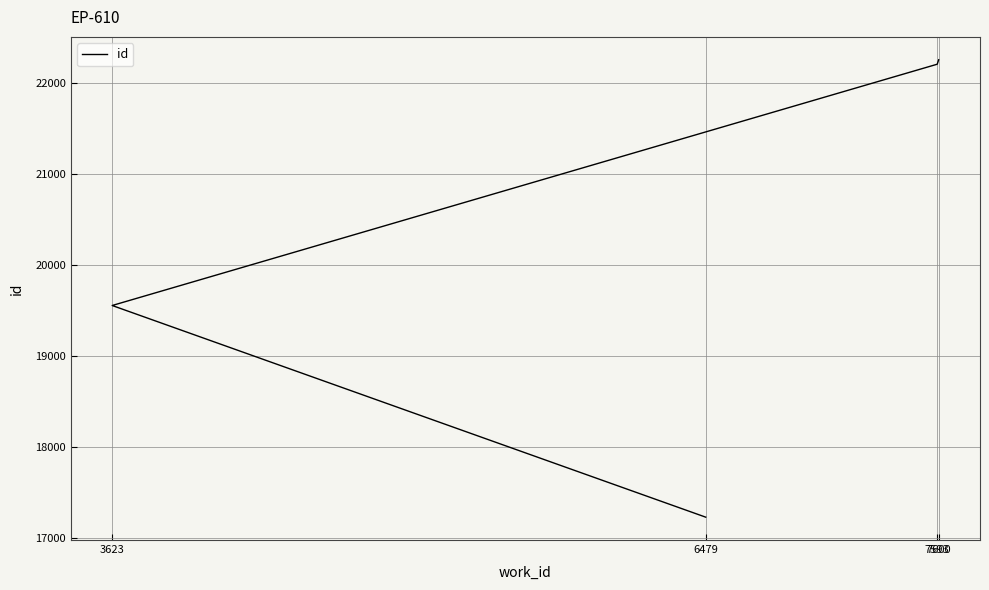

At which label is the value closest to 19744?

3623